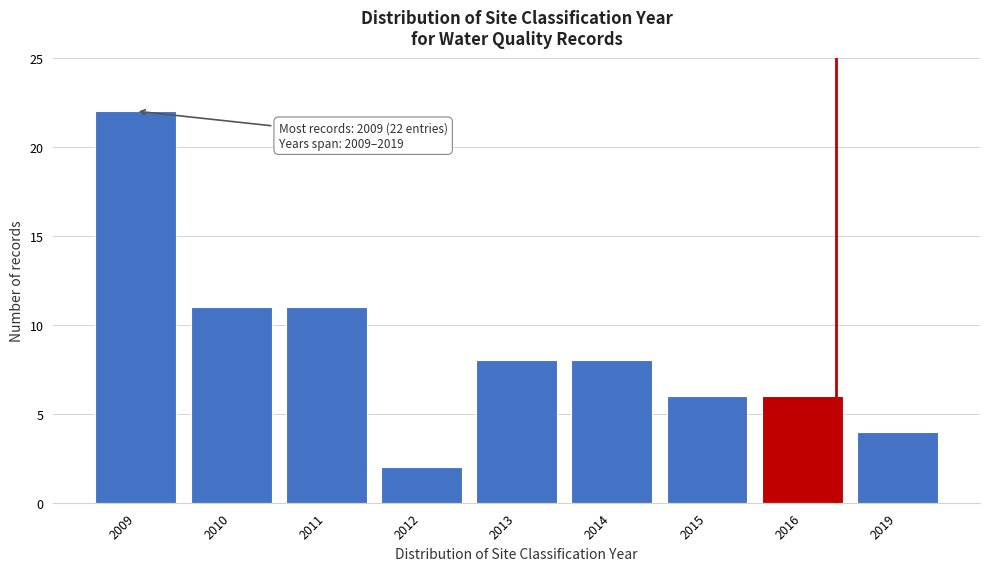

Reading left to right, what are all the values shown in this chart?

22	11	11	2	8	8	6	6	4